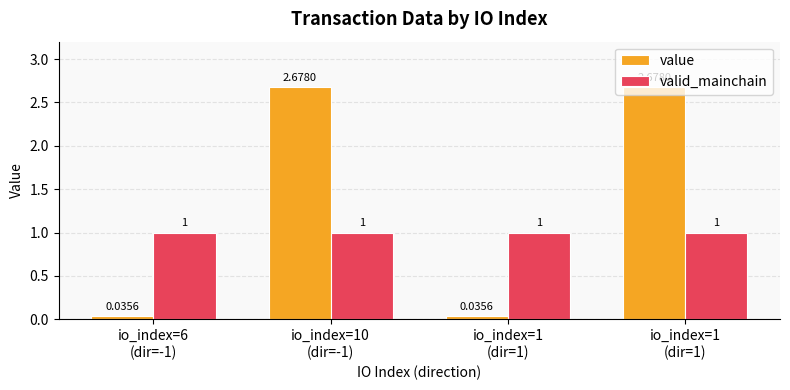

What is the highest value of the value series?

2.7